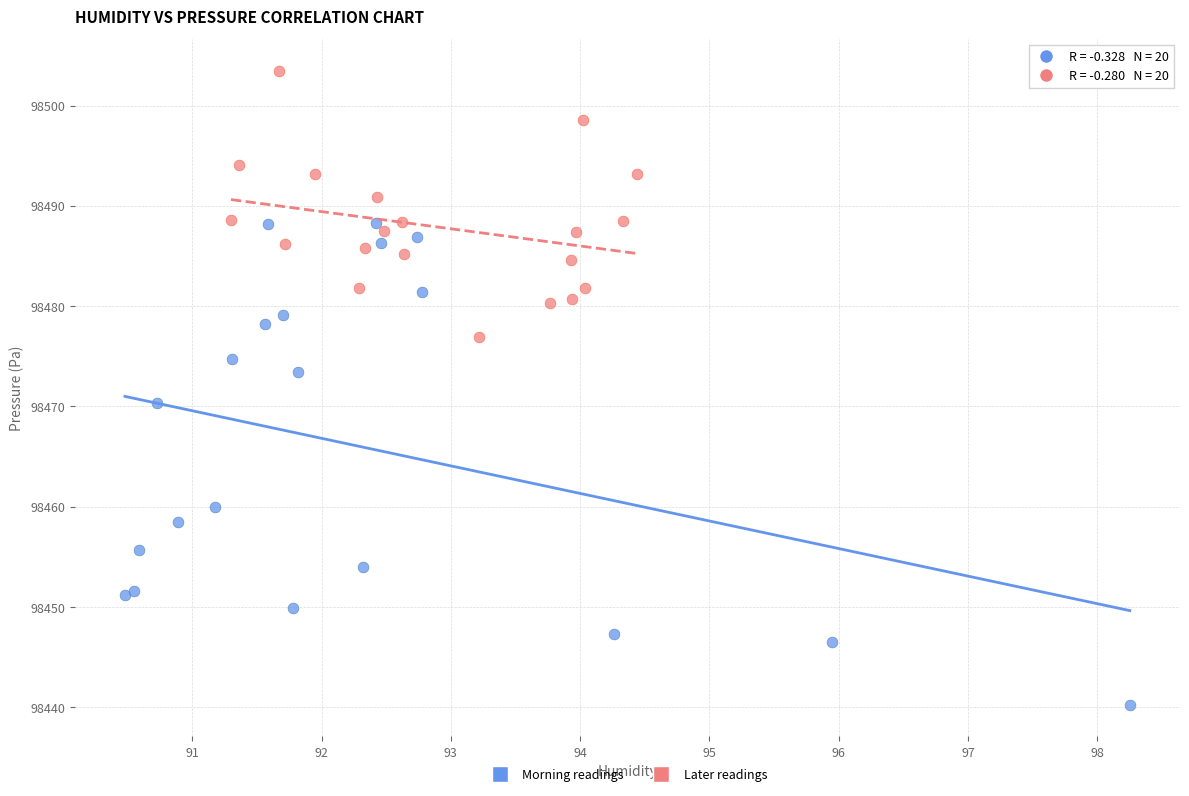

Which series has the widest spread of Y values?

Morning readings